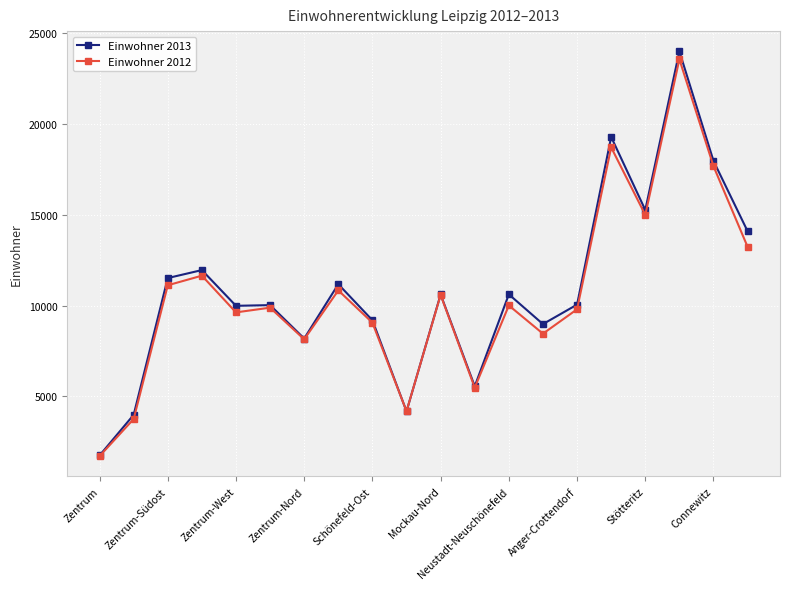

What is the minimum value for Einwohner 2013?

1739